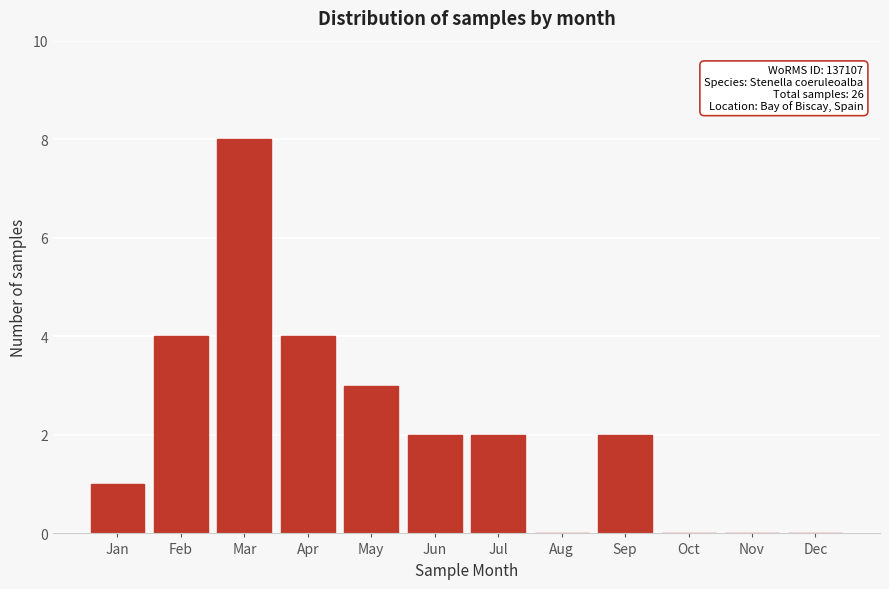

Reading left to right, transcribe all the data shown in this chart.

Jan=1	Feb=4	Mar=8	Apr=4	May=3	Jun=2	Jul=2	Aug=0	Sep=2	Oct=0	Nov=0	Dec=0